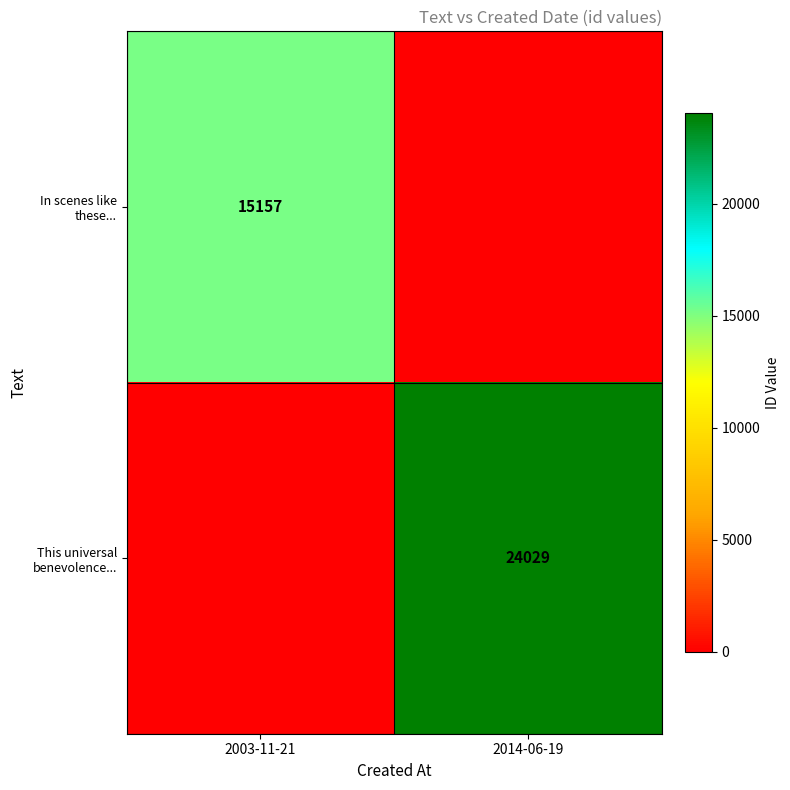

Is it true that This universal benevolence... equals 34158 at 2014-06-19?

False